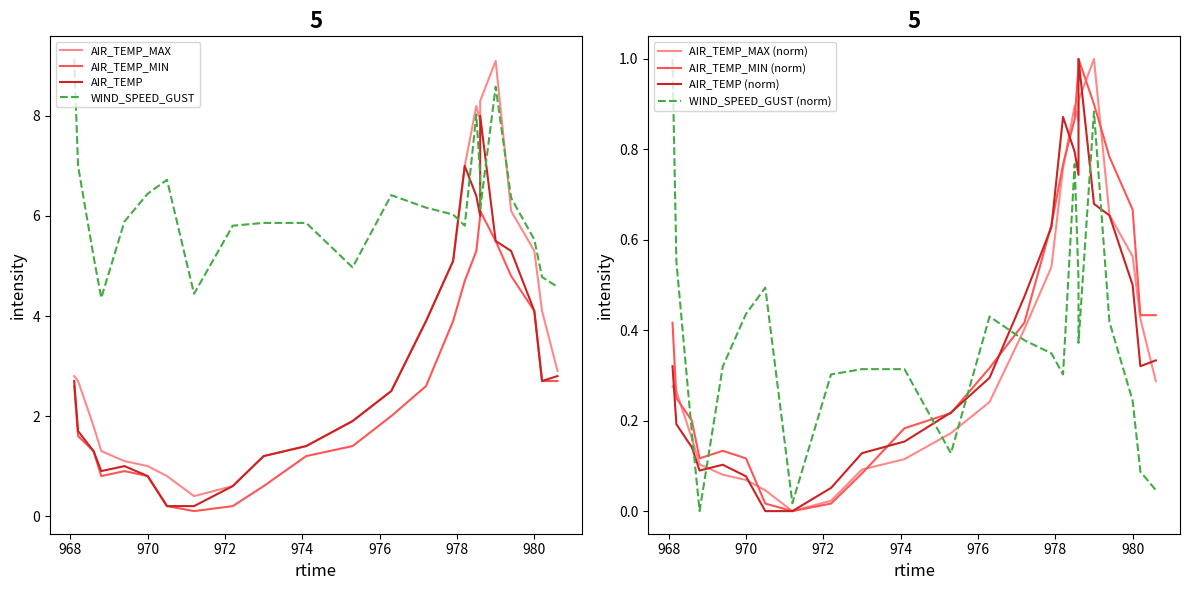

How many lines are shown in the chart?

4